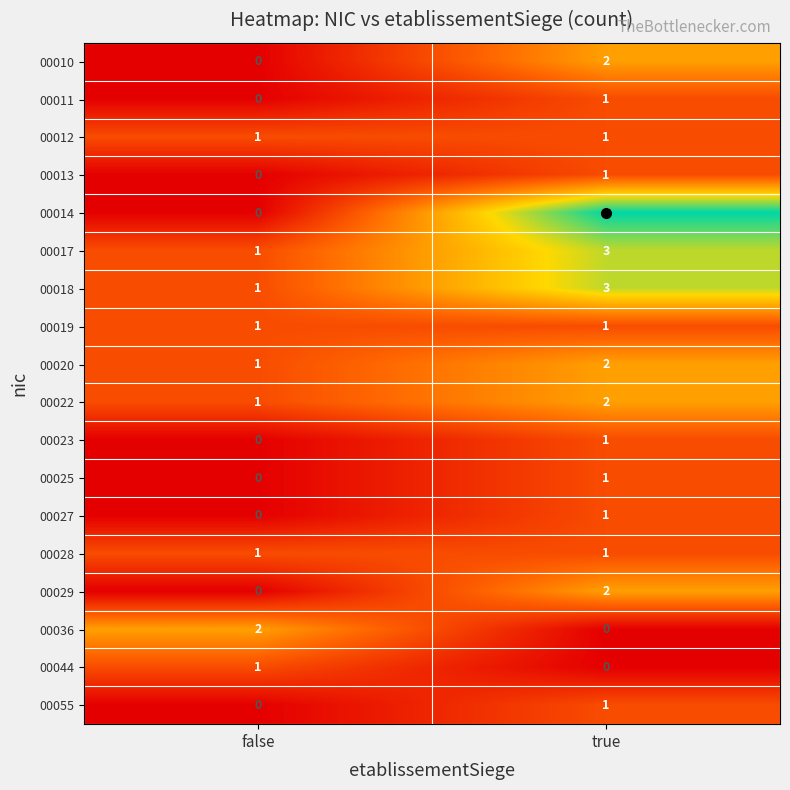

What is the sum of all 00022 values?

3